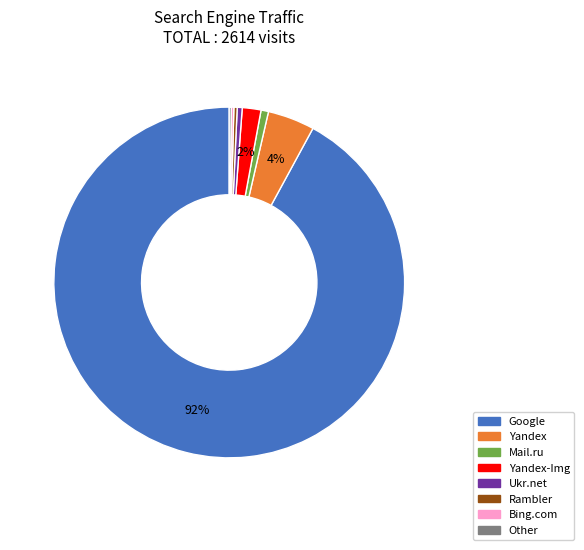

Which category has the biggest portion of the pie?

Google